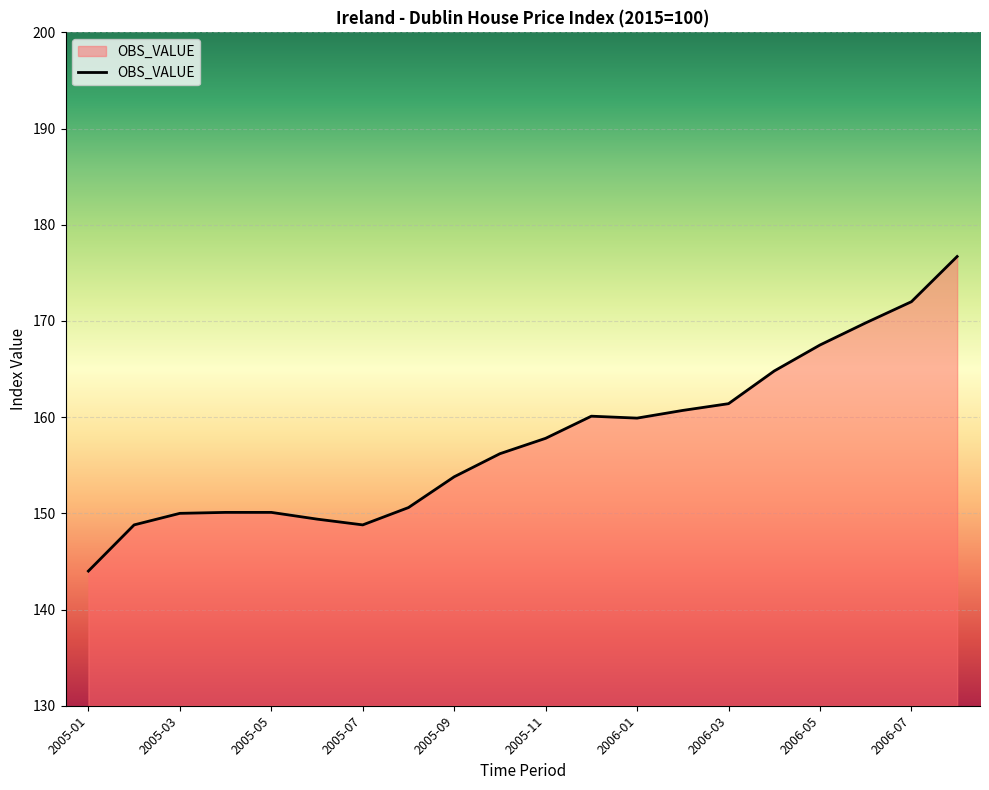

What is the difference between the maximum and minimum values?

32.7